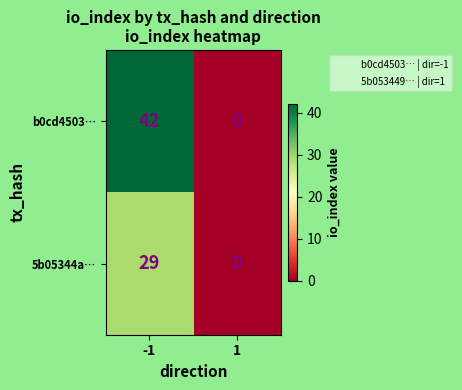

True or false: 5b05344a… has a value of -10 at 1.

False